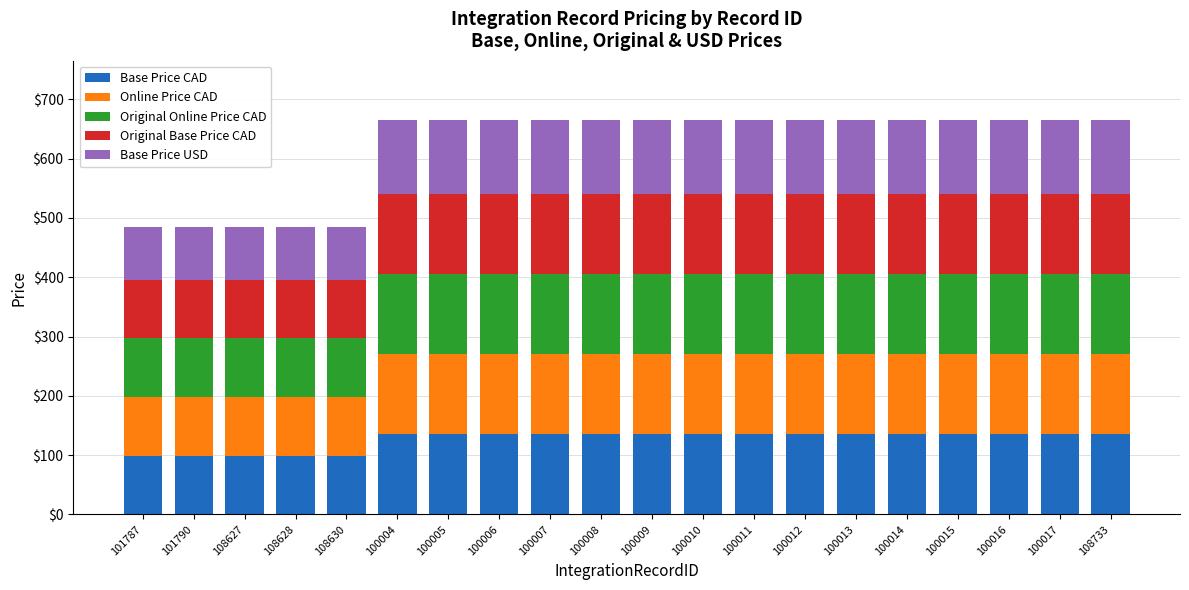

What is the lowest value of the Base Price CAD series?

99